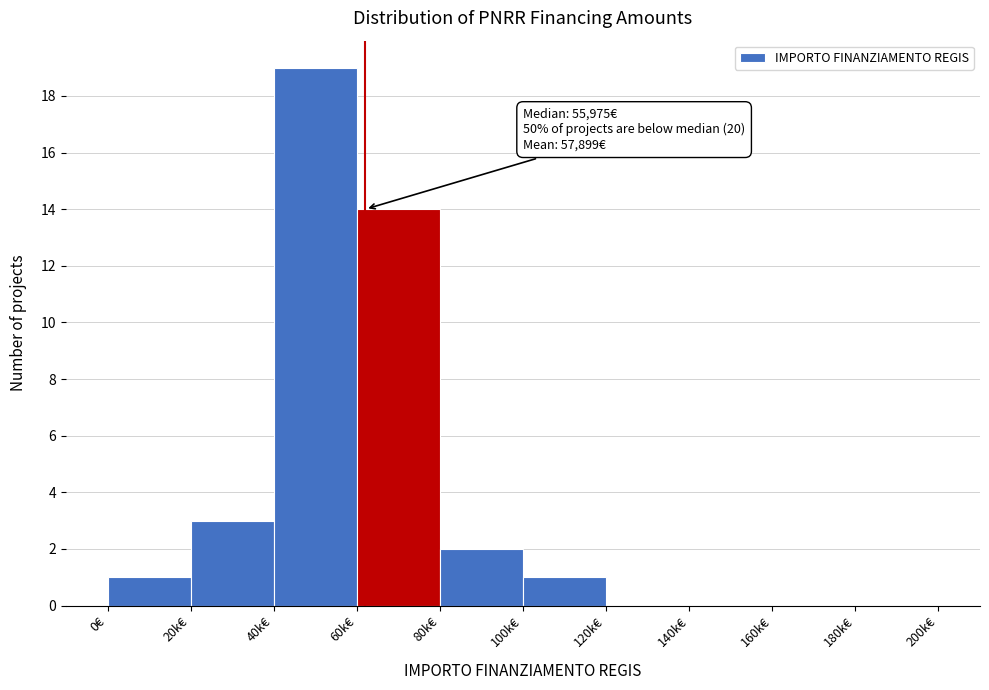

Reading right to left, list all the values displayed in this chart.

180k€=0	160k€=0	140k€=0	120k€=0	100k€=1	80k€=2	60k€=14	40k€=19	20k€=3	0€=1